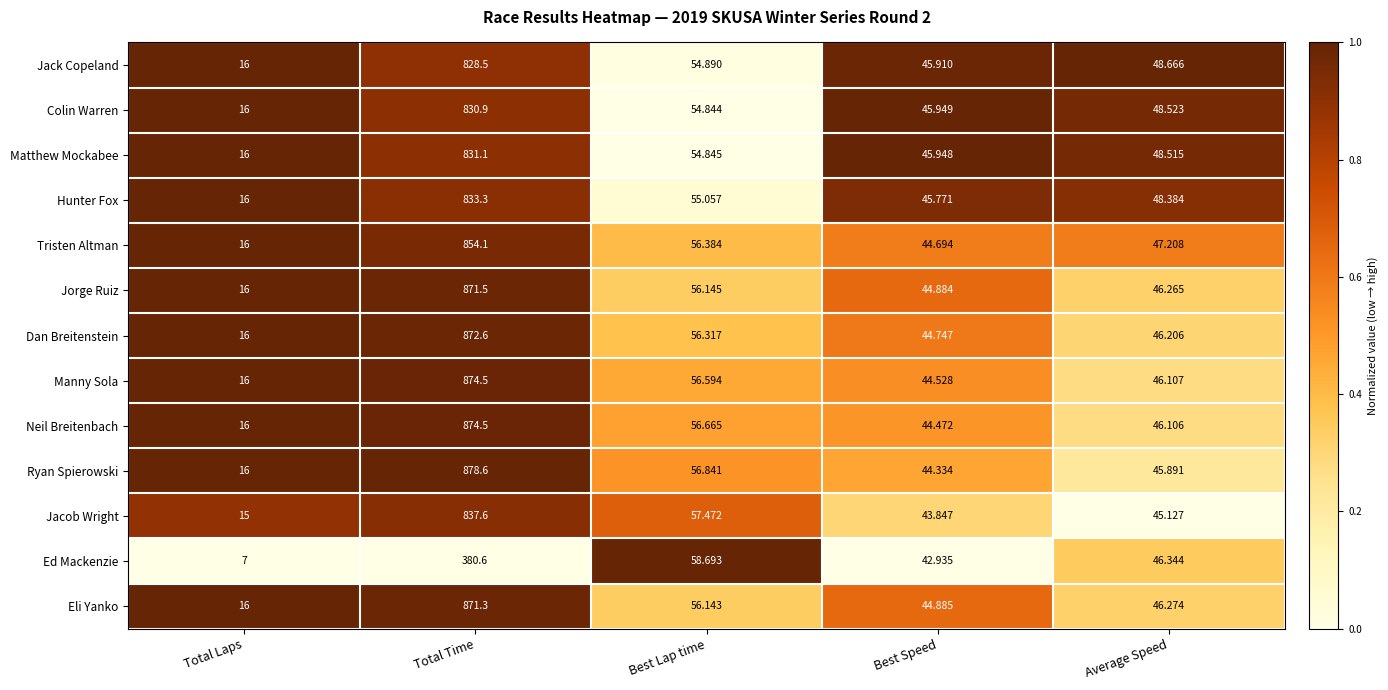

Which series has the largest total across all categories?

Ryan Spierowski